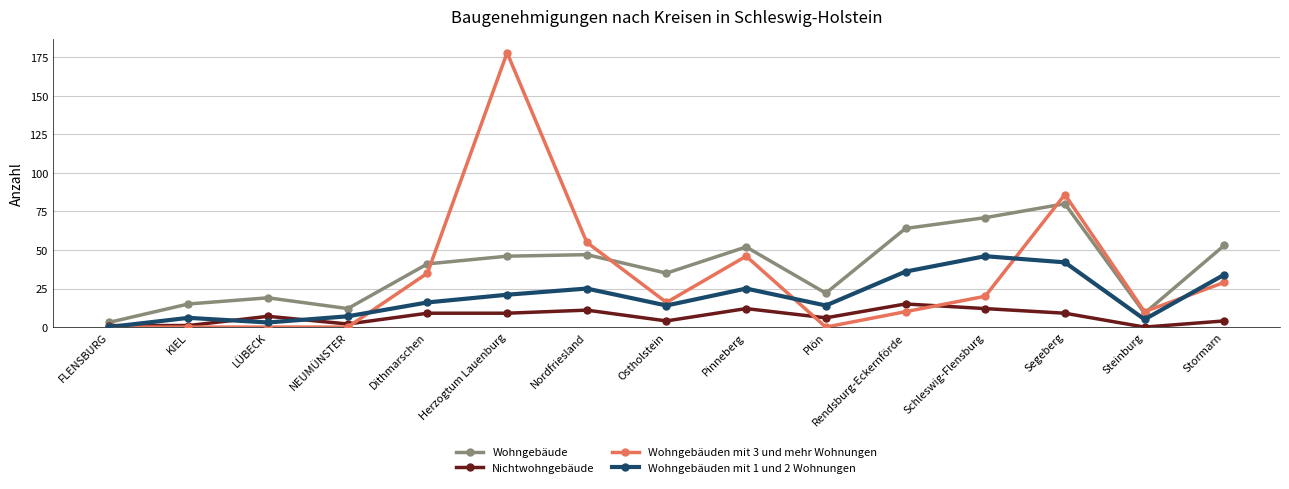

What is the average value of the Wohngebäuden mit 1 und 2 Wohnungen series?

20